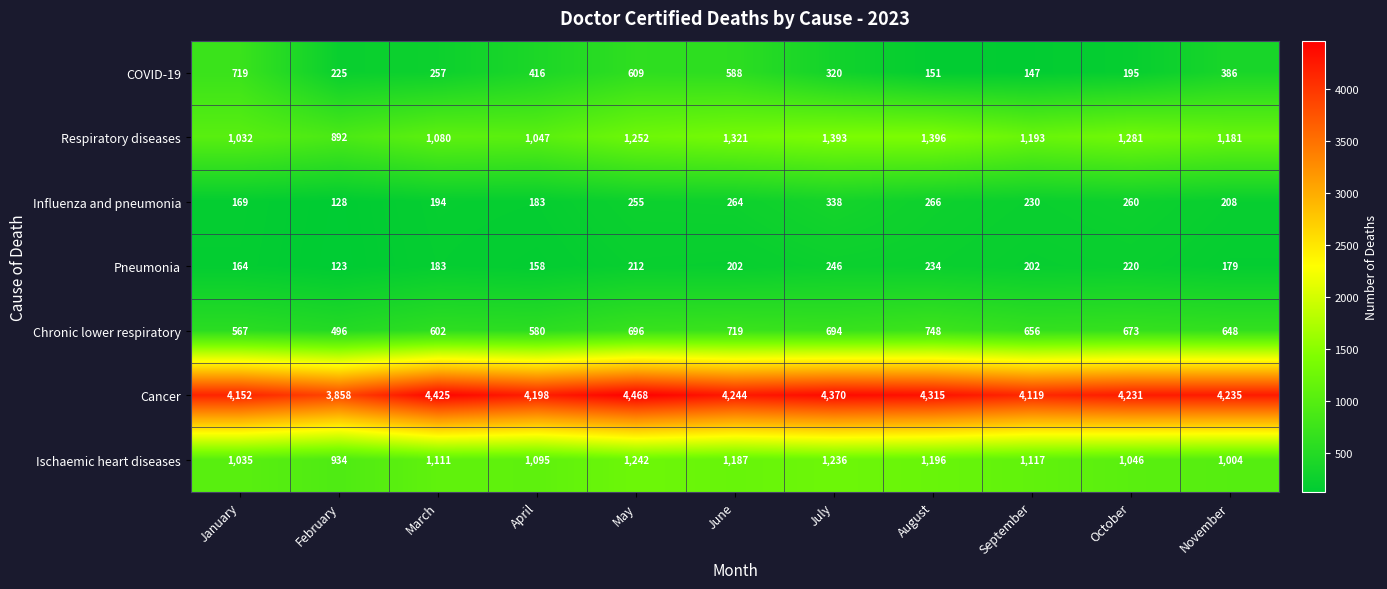

Rank the series by their maximum value, from highest to lowest.

Cancer, Respiratory diseases, Ischaemic heart diseases, Chronic lower respiratory, COVID-19, Influenza and pneumonia, Pneumonia